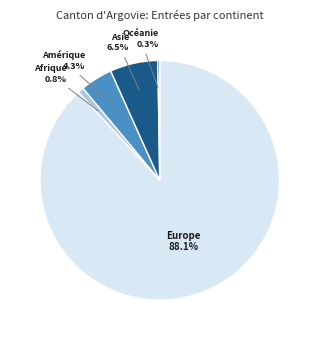

Is there a majority slice in this chart?

Yes